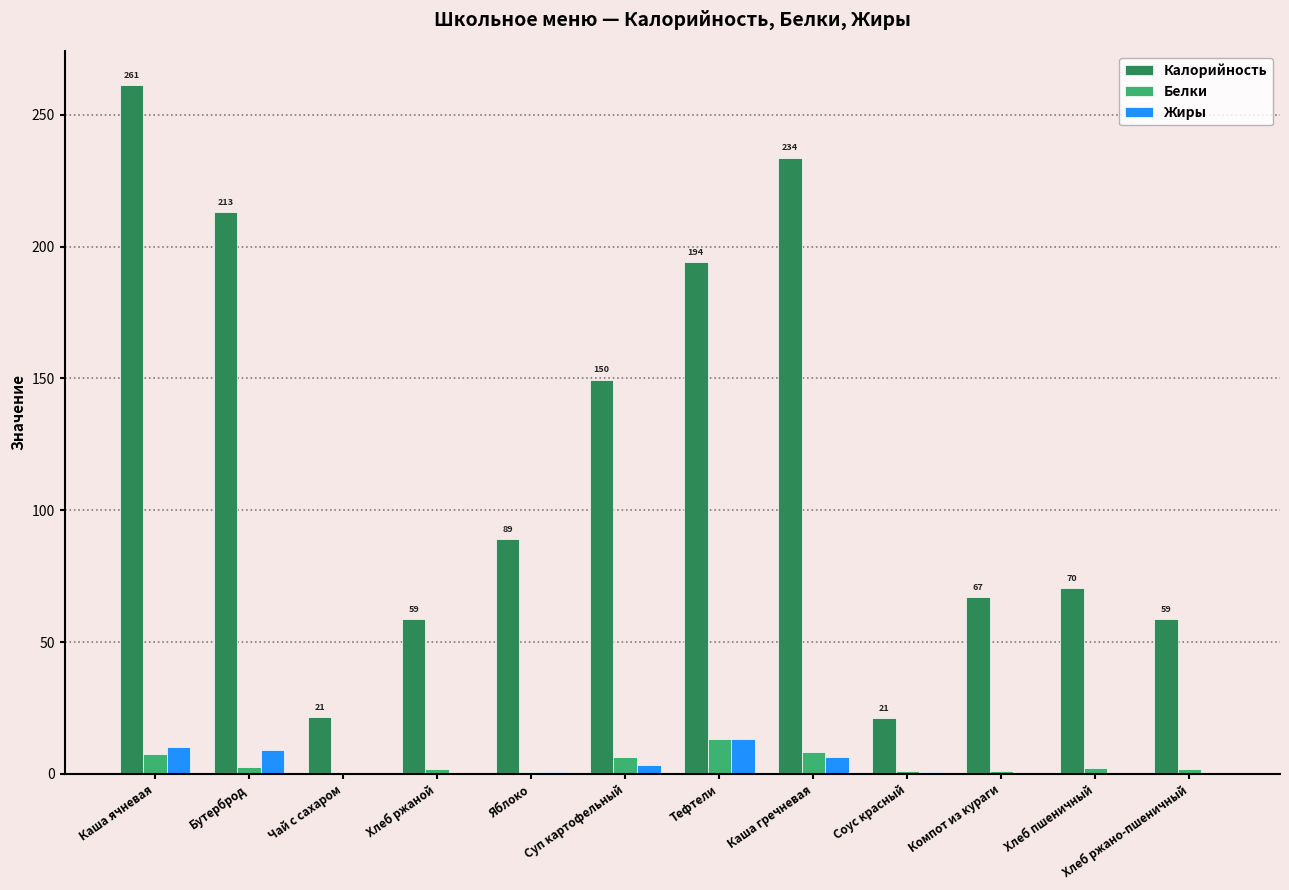

At which label does Калорийность reach its peak?

Каша ячневая